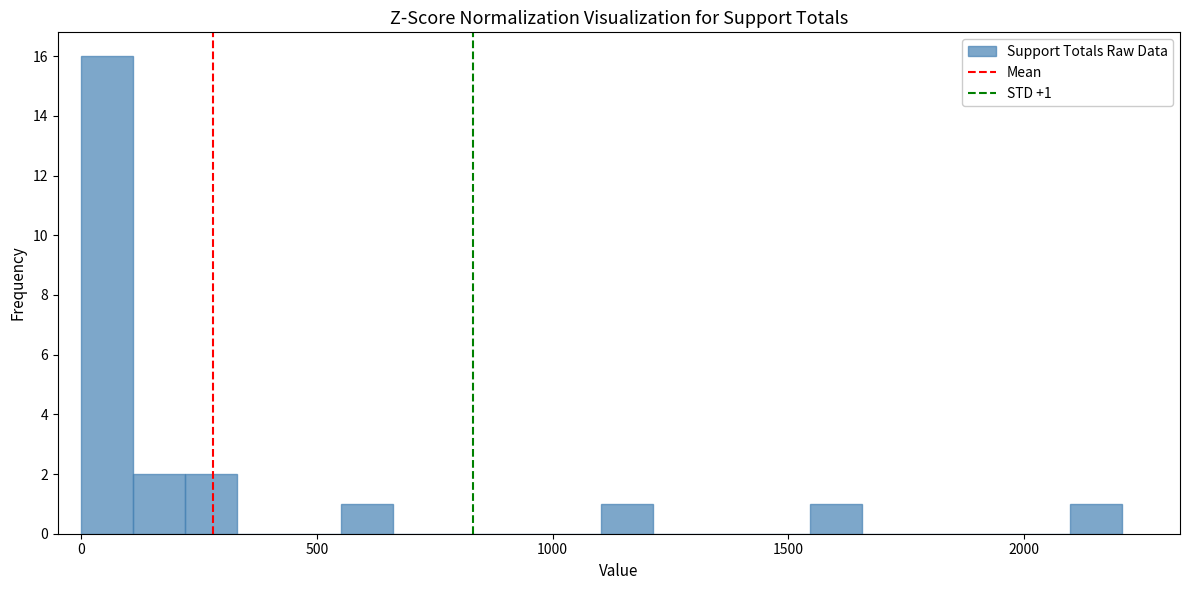

Read against the x-axis, roughly where is the centre of the tallest bar?

50